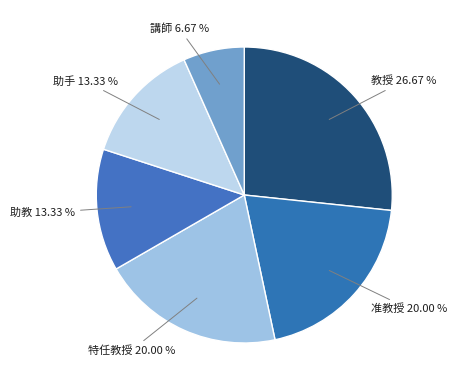

How much of the chart is everything except 助手?

86.7%